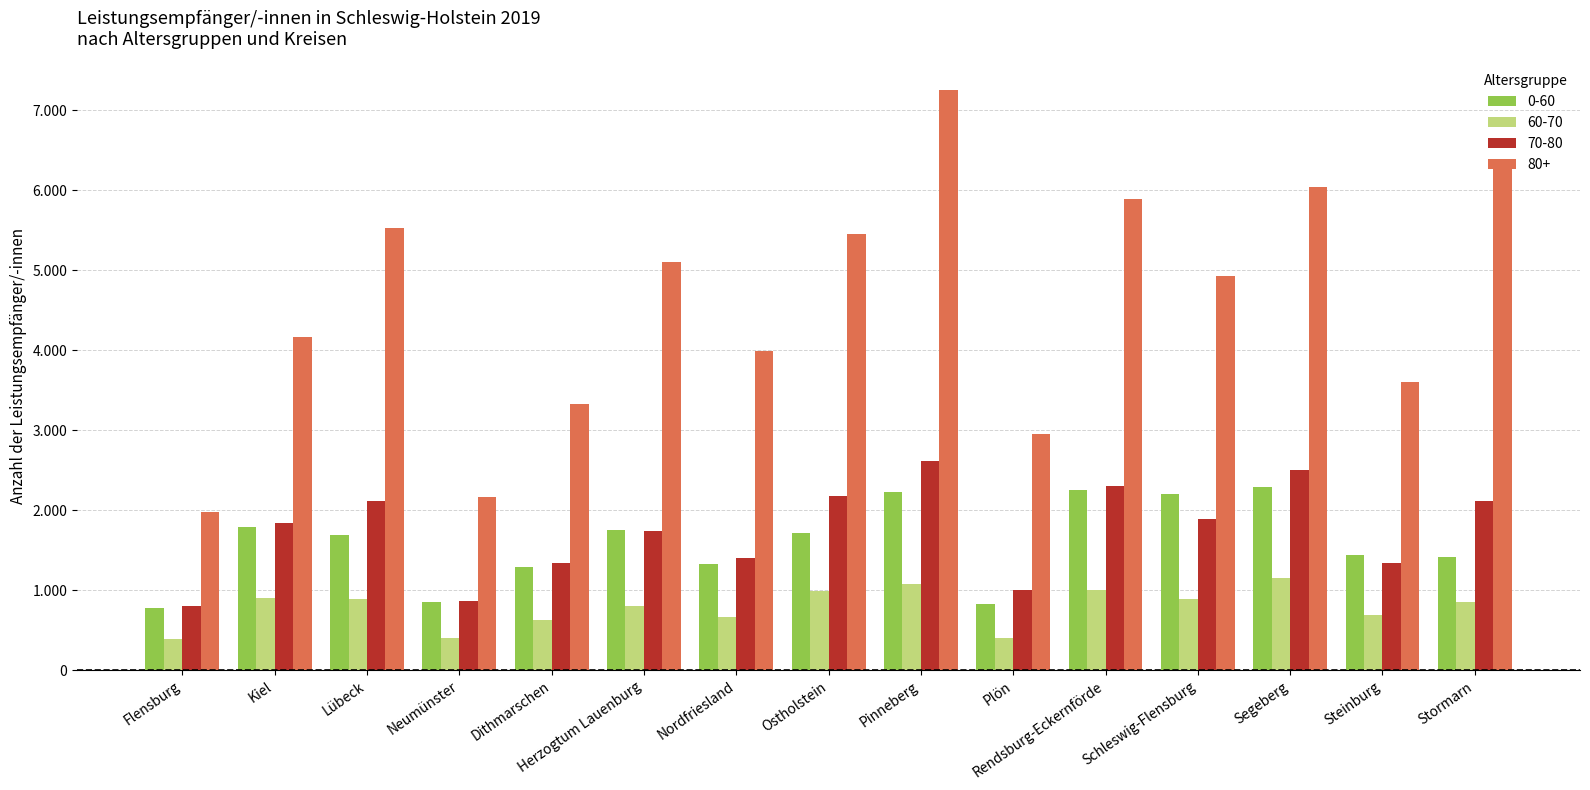

What is the maximum value shown in the chart?

7248